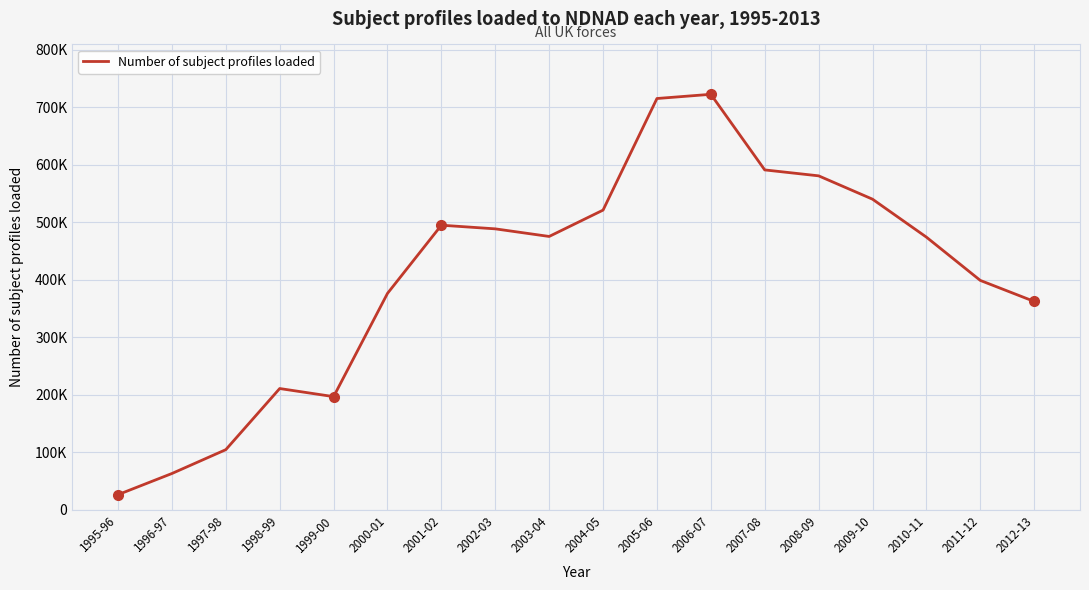

Which category has the lowest value across all series?

1995-96